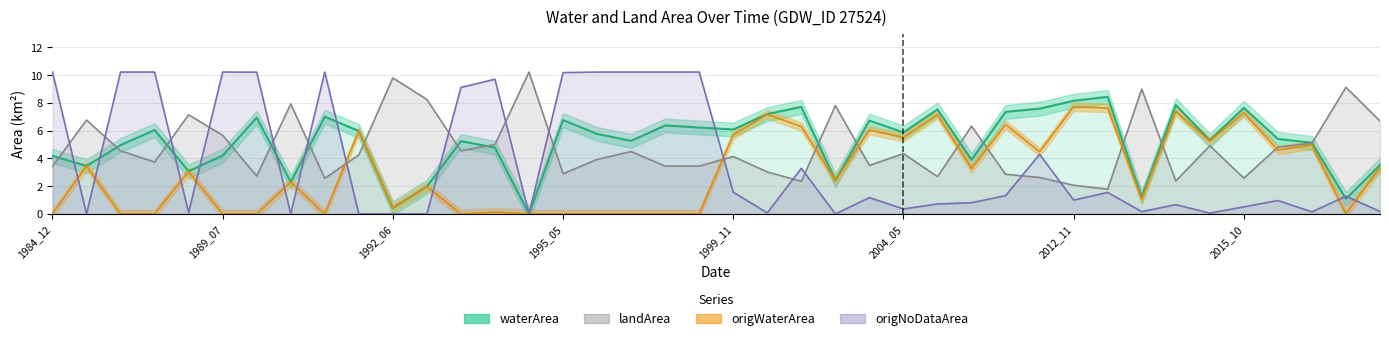

True or false: origNoDataArea and origWaterArea intersect in this chart.

True